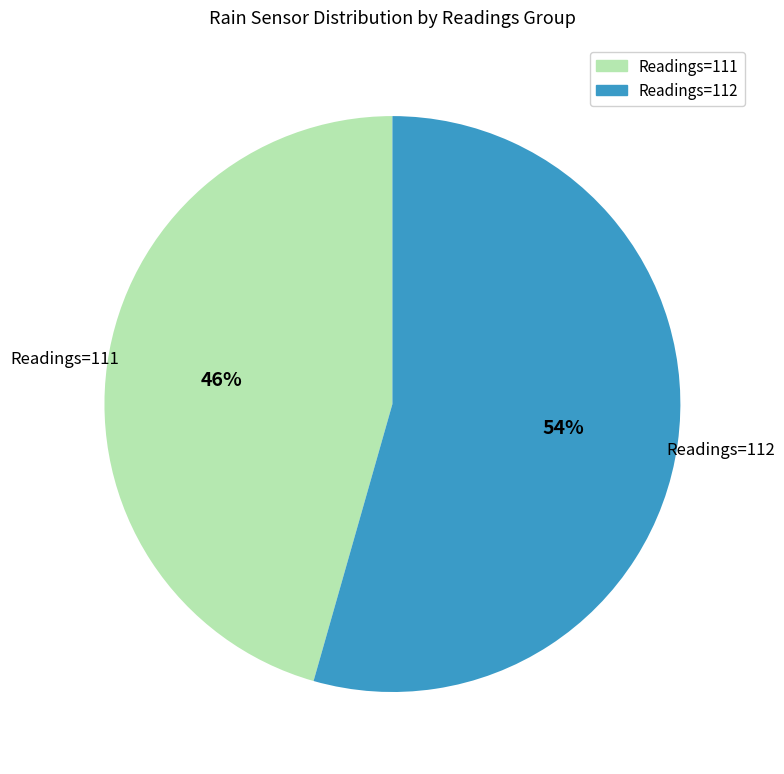

To the nearest percent, what is the average slice percentage?

50%